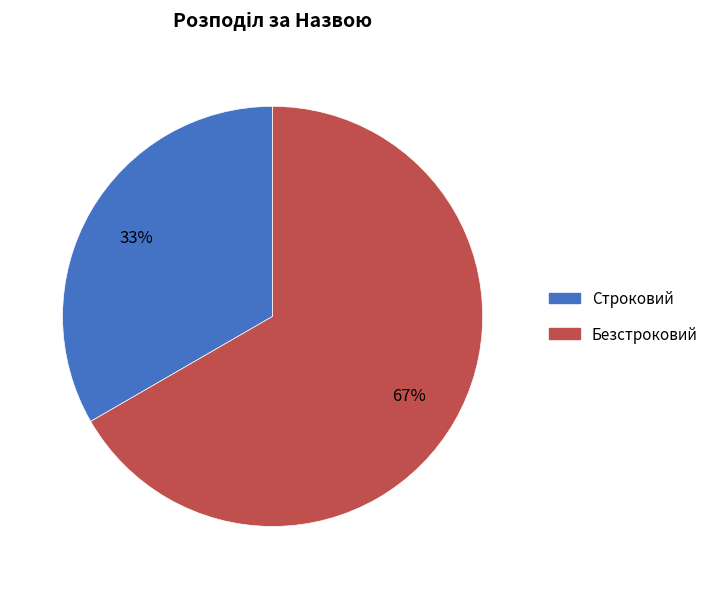

To the nearest percent, what percentage of the pie is Безстроковий?

67%